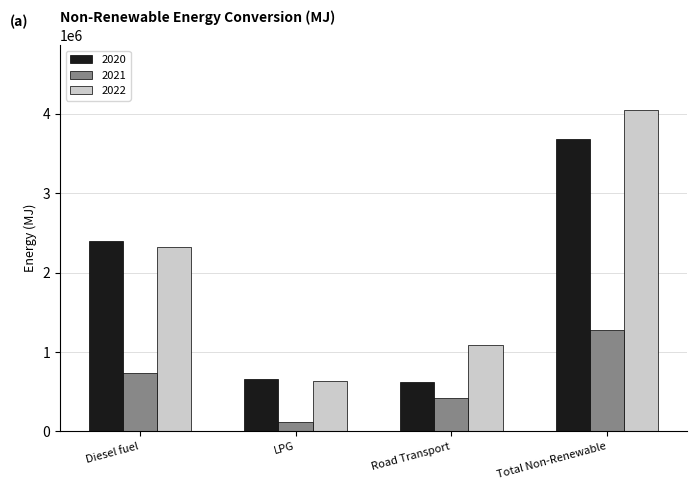

What is the sum of all 2020 values?

7359877.3